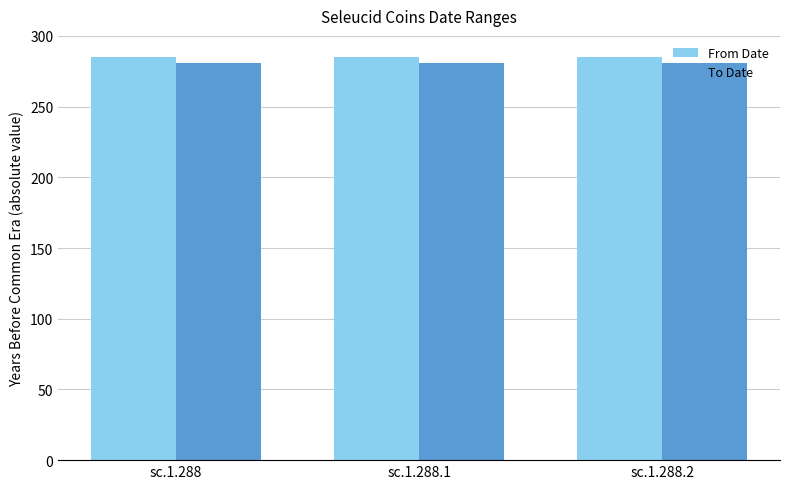

Reading left to right, transcribe all the data shown in this chart.

From Date: sc.1.288=285	sc.1.288.1=285	sc.1.288.2=285
To Date: sc.1.288=281	sc.1.288.1=281	sc.1.288.2=281